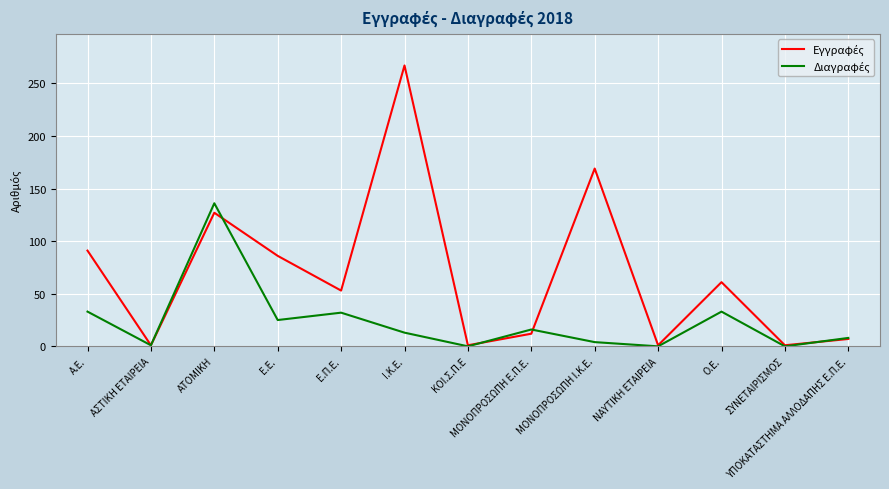

At which category is the sum across all series the highest?

Ι.K.E.